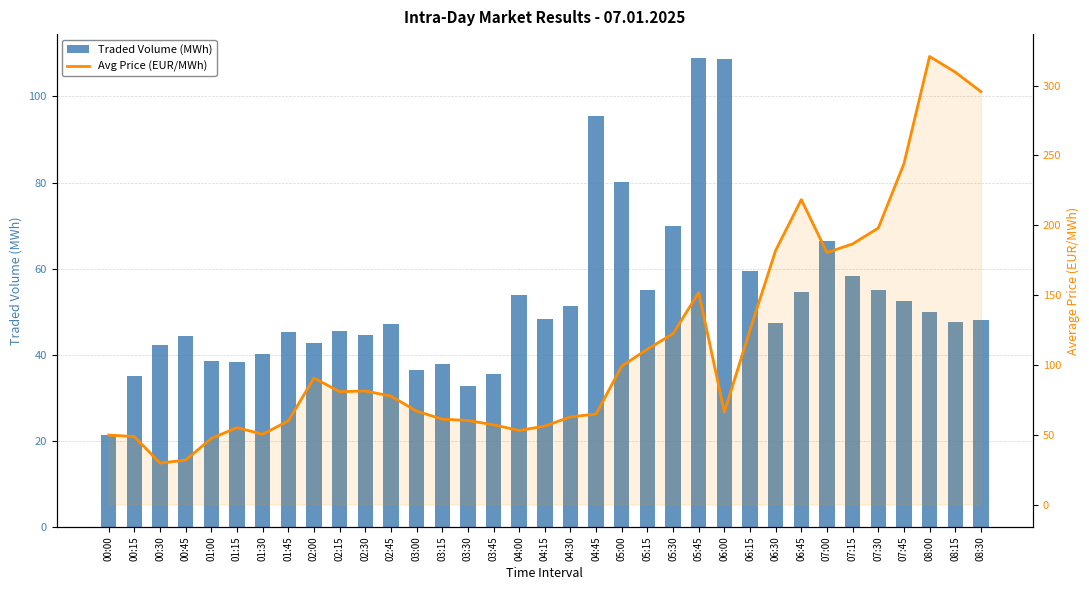

Which series has the widest spread of values?

Avg Price (EUR/MWh)